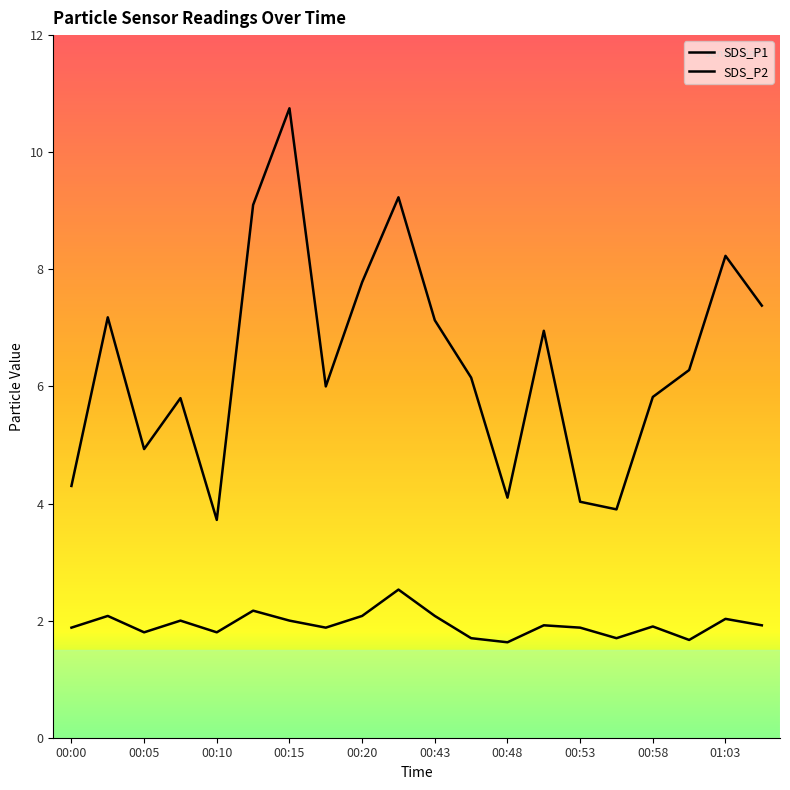

What is the value of the SDS_P1 point at the 3rd from the left?

4.9